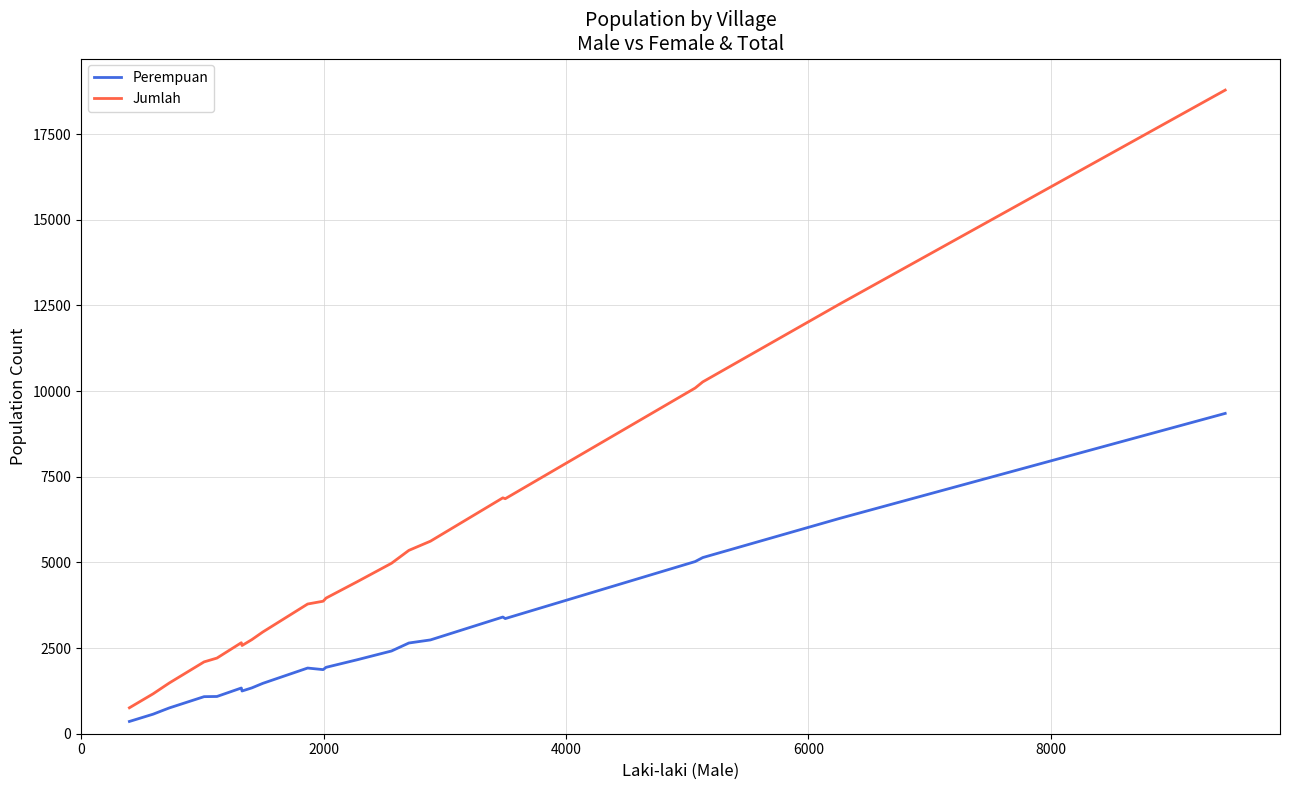

List the series in order of their peak value, highest first.

Jumlah, Perempuan